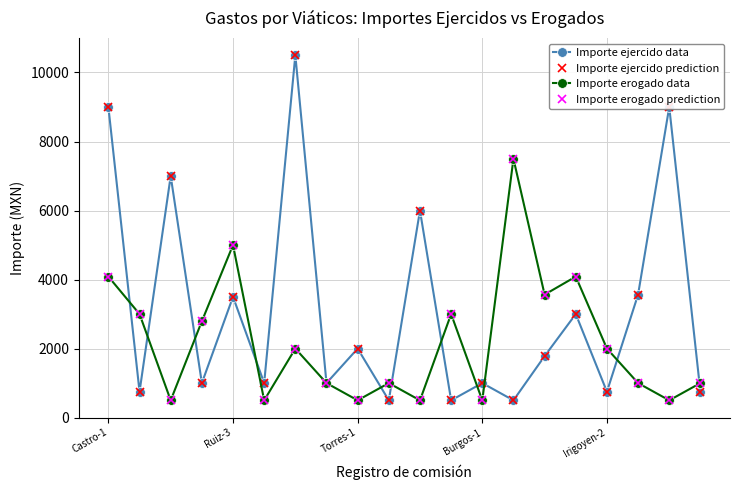

Does the chart have visible grid lines?

Yes